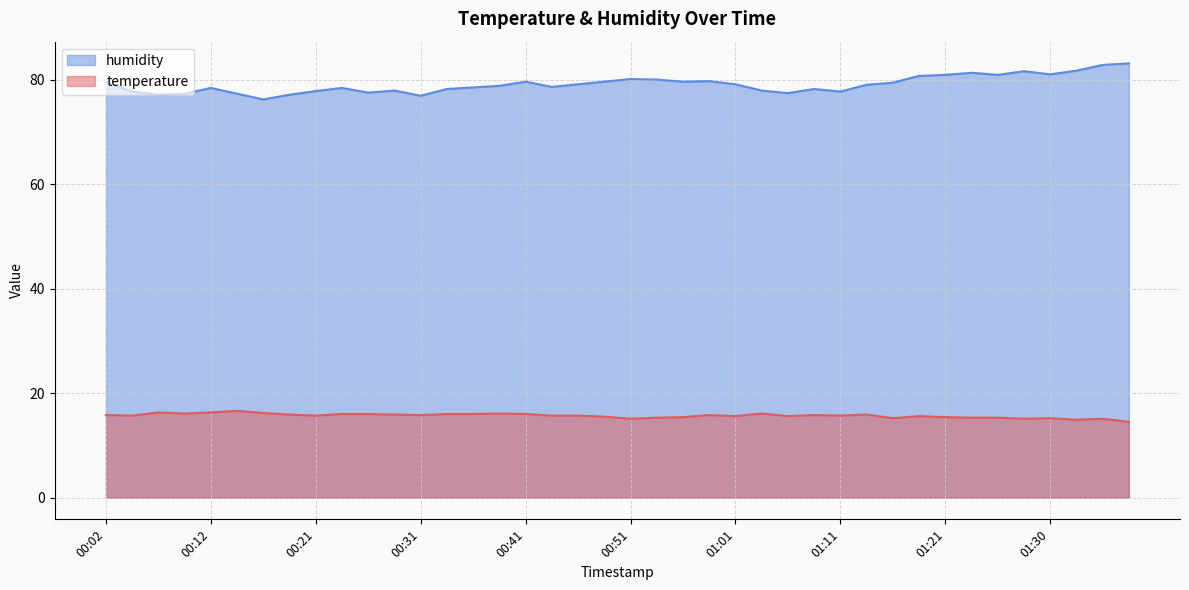

What is the sum of all humidity values?

3163.6